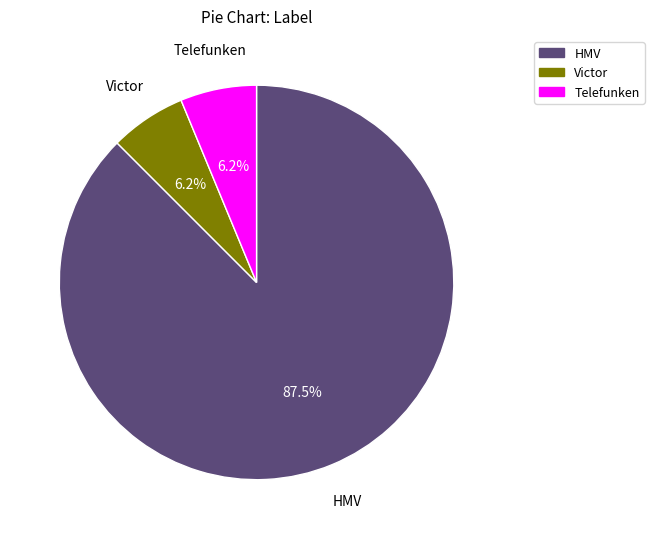

Is there any slice that represents more than half of the pie?

Yes